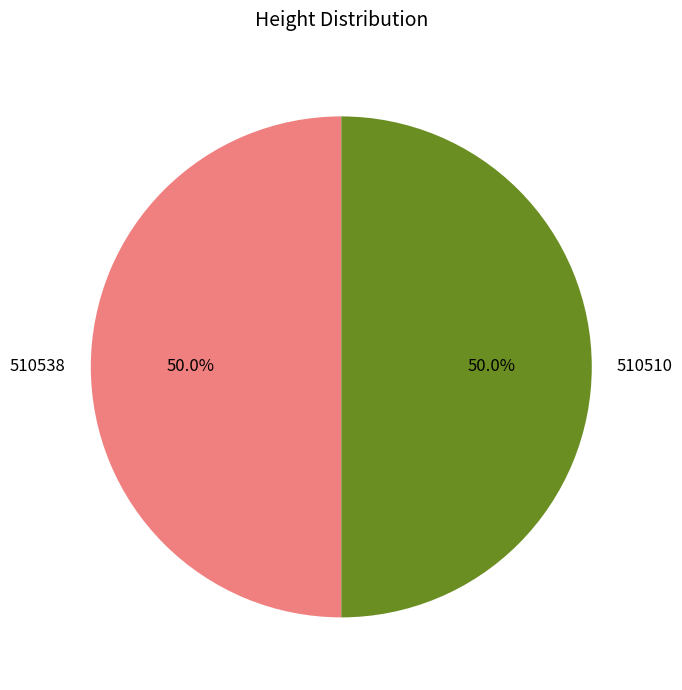

Count the number of slices in the pie.

2